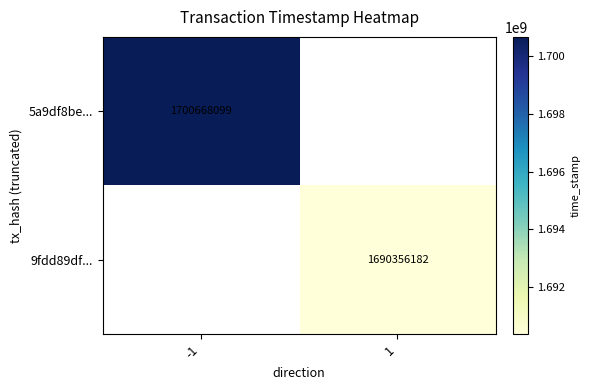

Is it true that 5a9df8be... equals 1118449548 at -1?

False